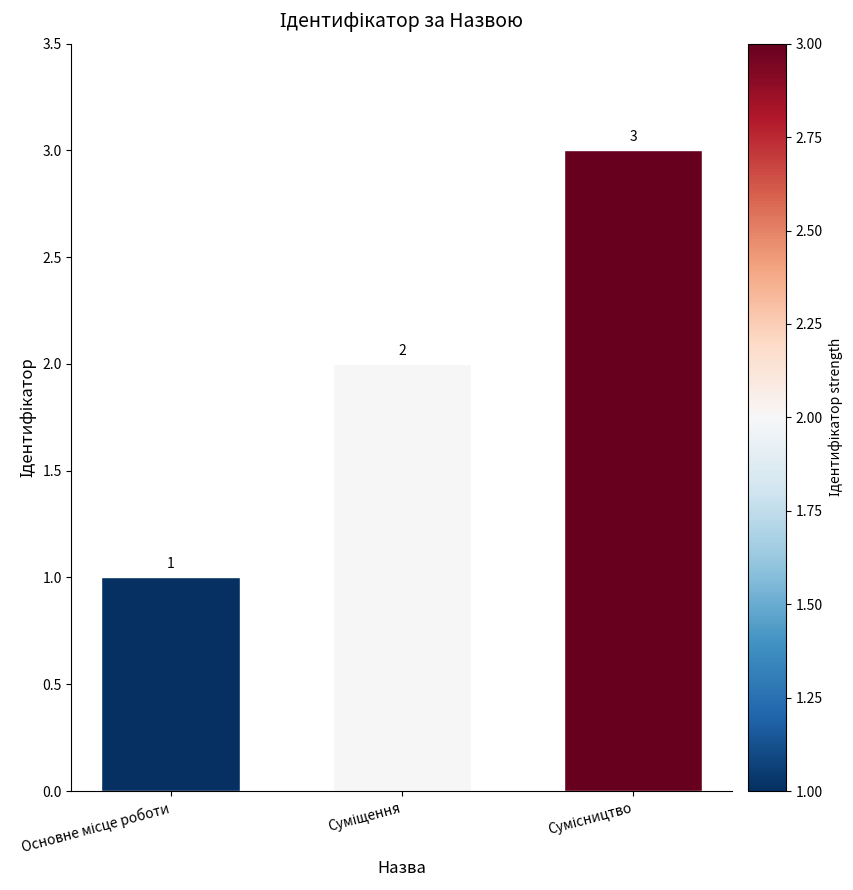

What is the value of the 3rd bar from the left?

3